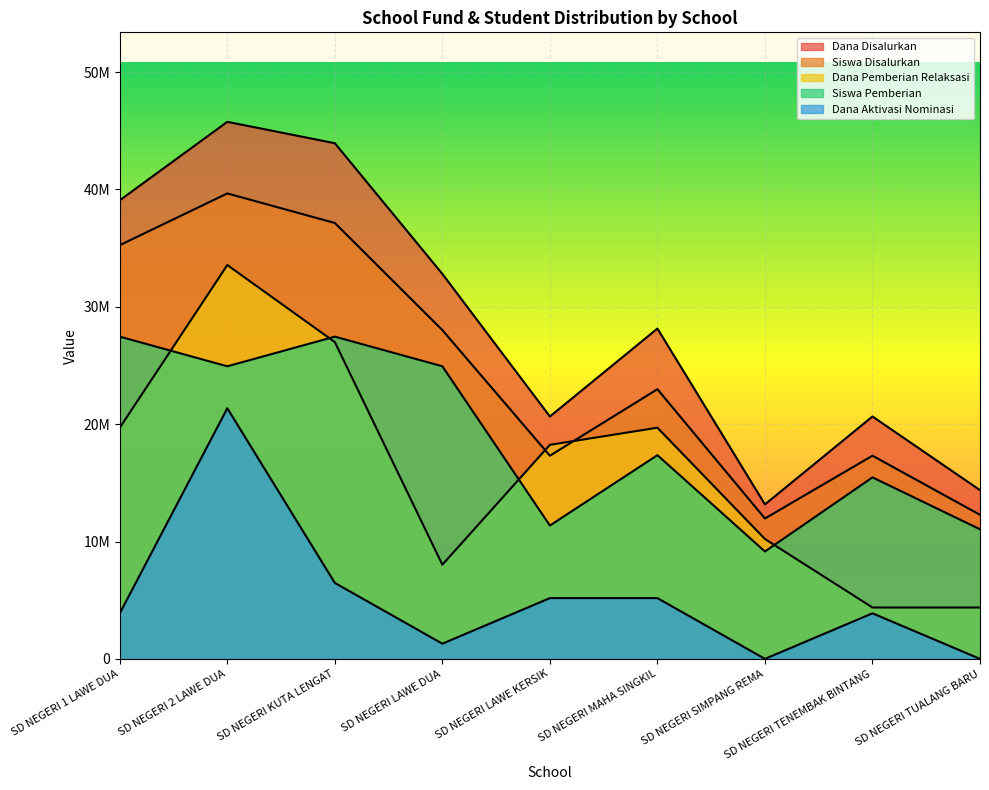

What is the difference between the Dana Aktivasi Nominasi values at SD NEGERI MAHA SINGKIL and SD NEGERI TUALANG BARU?

5177454.5